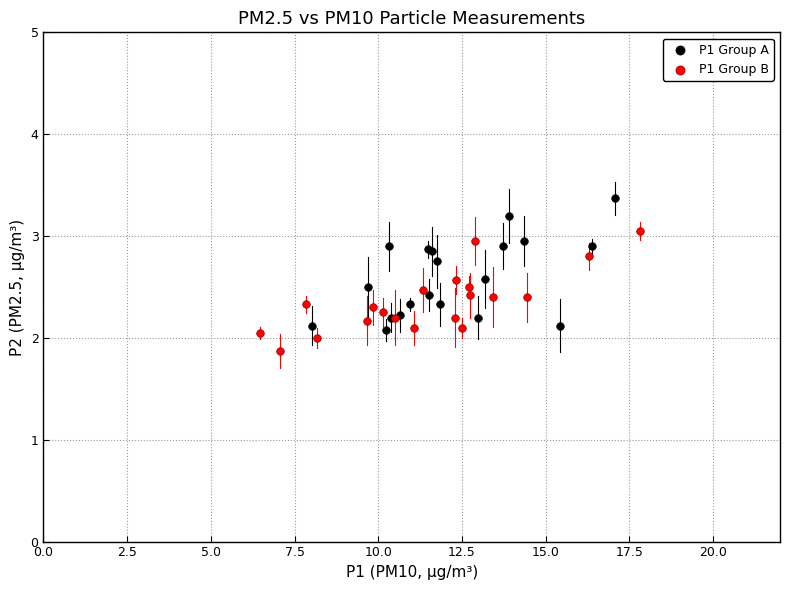

Which series reaches the minimum Y coordinate?

P1 Group B